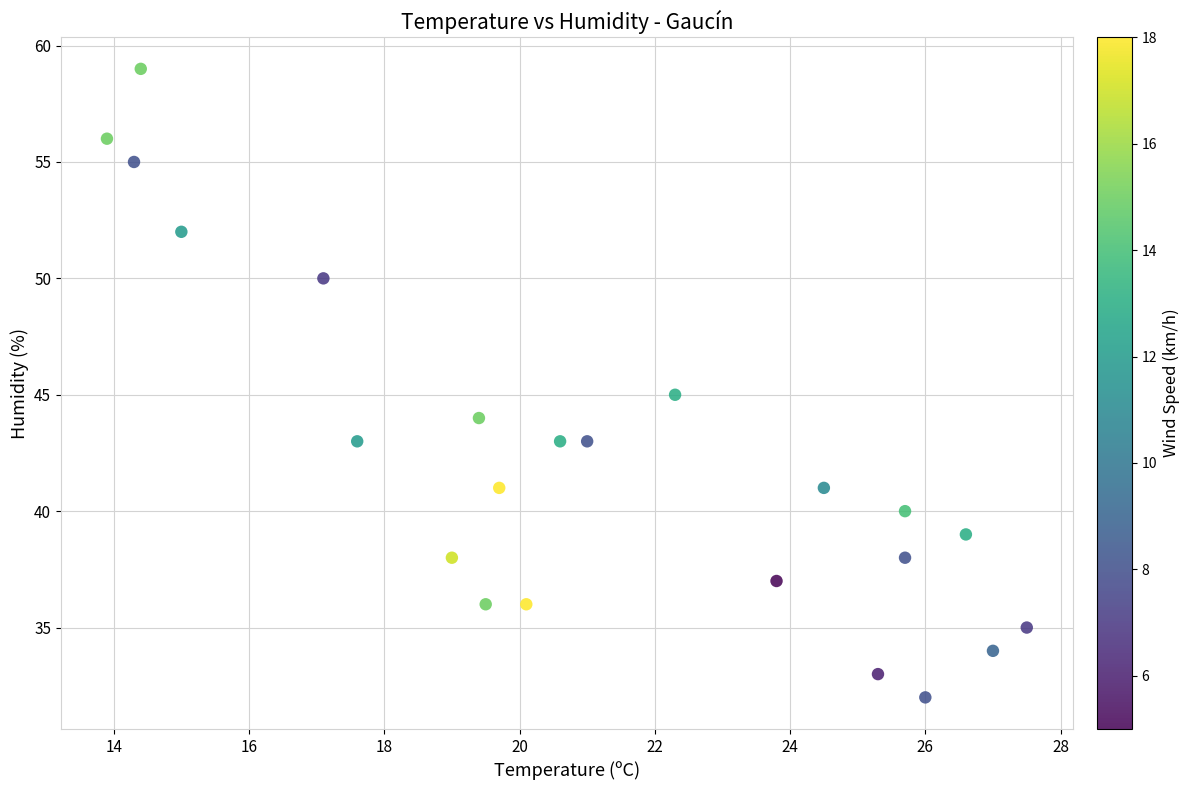

What is the range of Y values (max minus min)?

27